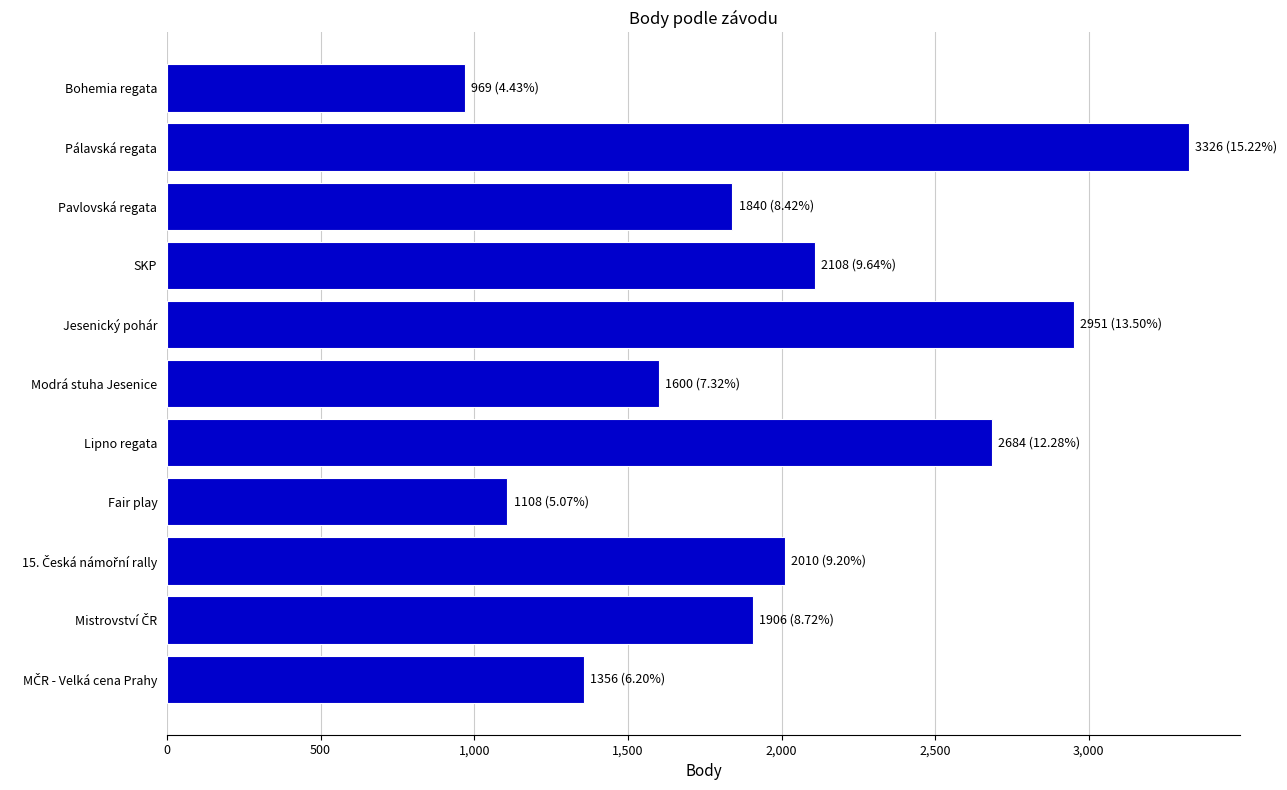

What is the value of the 10th bar from the top?

1906